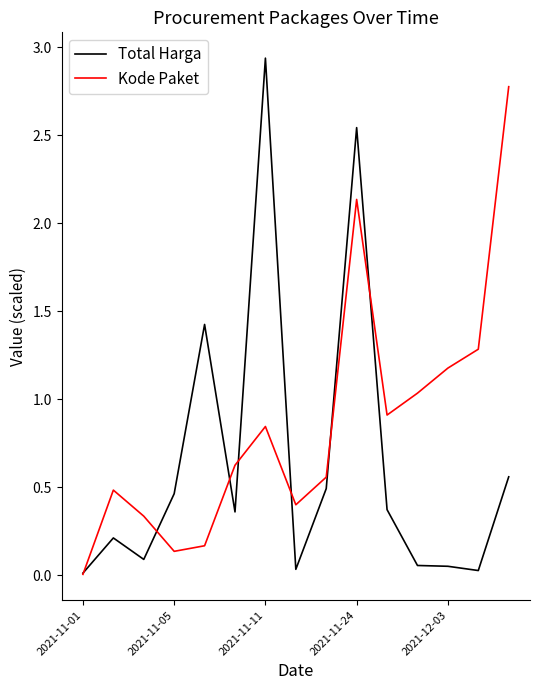

Rank the series by their maximum value, from highest to lowest.

Total Harga, Kode Paket